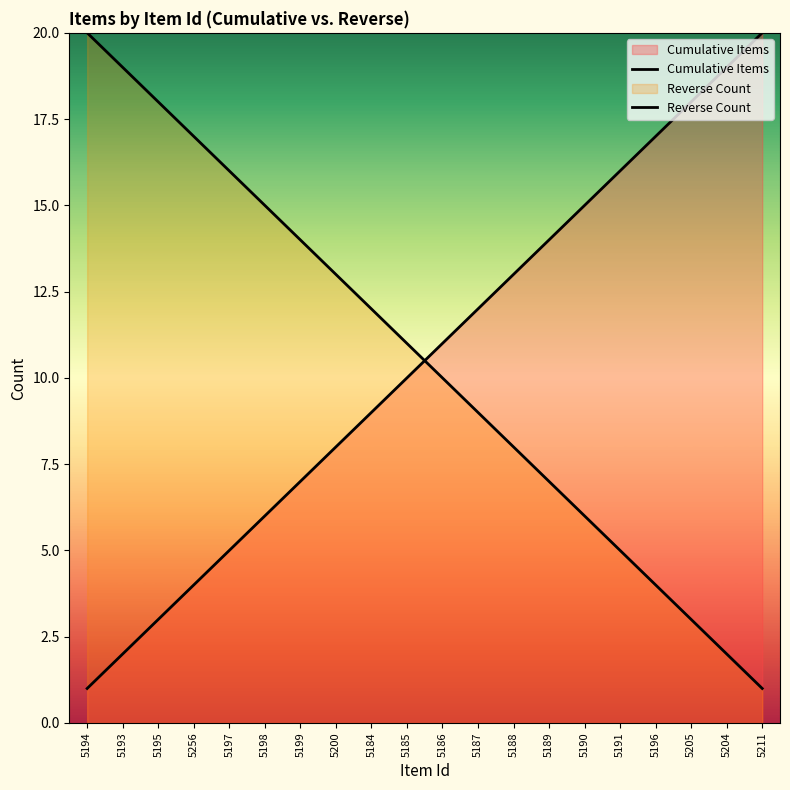

Rank the series at 5193 from lowest to highest value.

Cumulative Items, Reverse Count